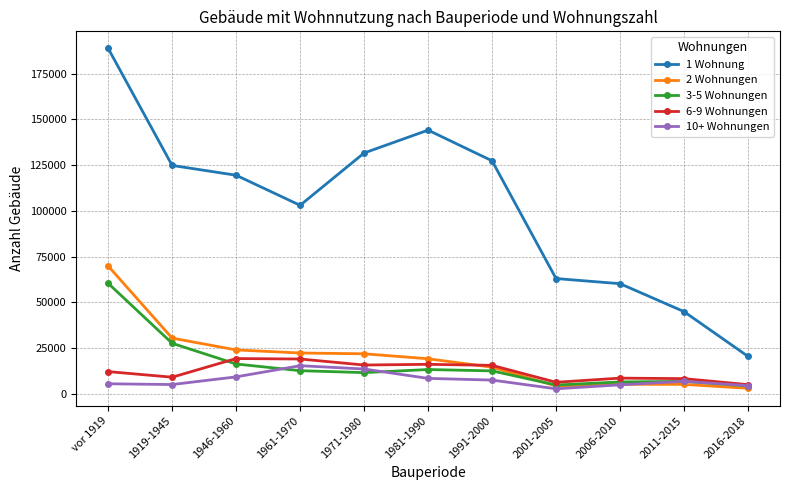

True or false: 1 Wohnung and 10+ Wohnungen cross at least once.

False